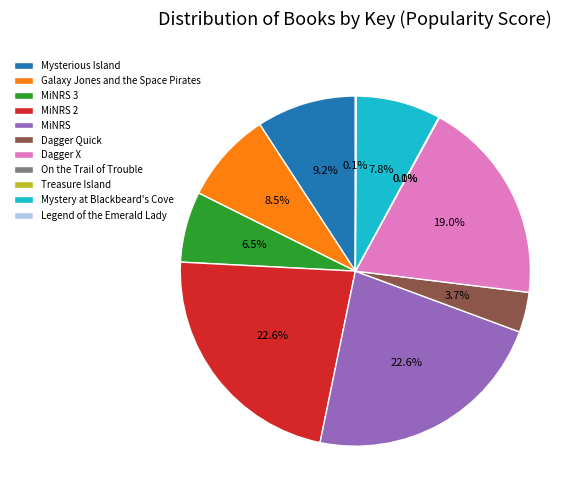

What is the ratio of the value at MiNRS 3 to the value at Dagger Quick?

1.8